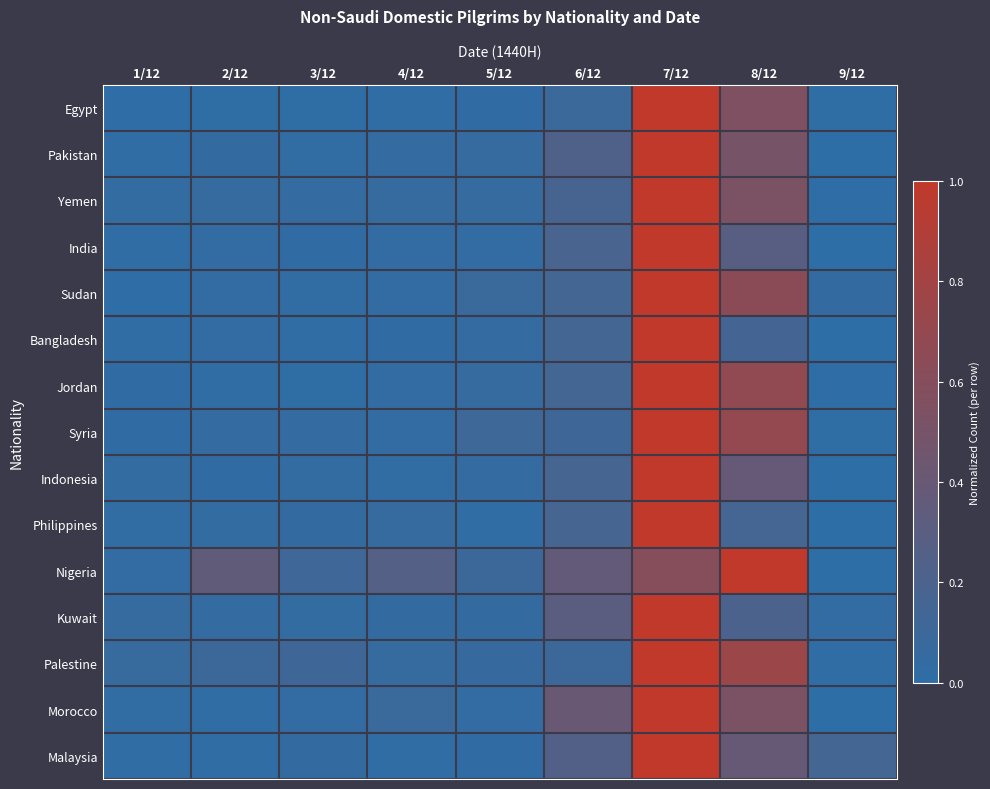

Rank the series at 9/12 from lowest to highest value.

Nigeria, Morocco, Bangladesh, India, Philippines, Indonesia, Pakistan, Yemen, Jordan, Egypt, Syria, Palestine, Kuwait, Sudan, Malaysia